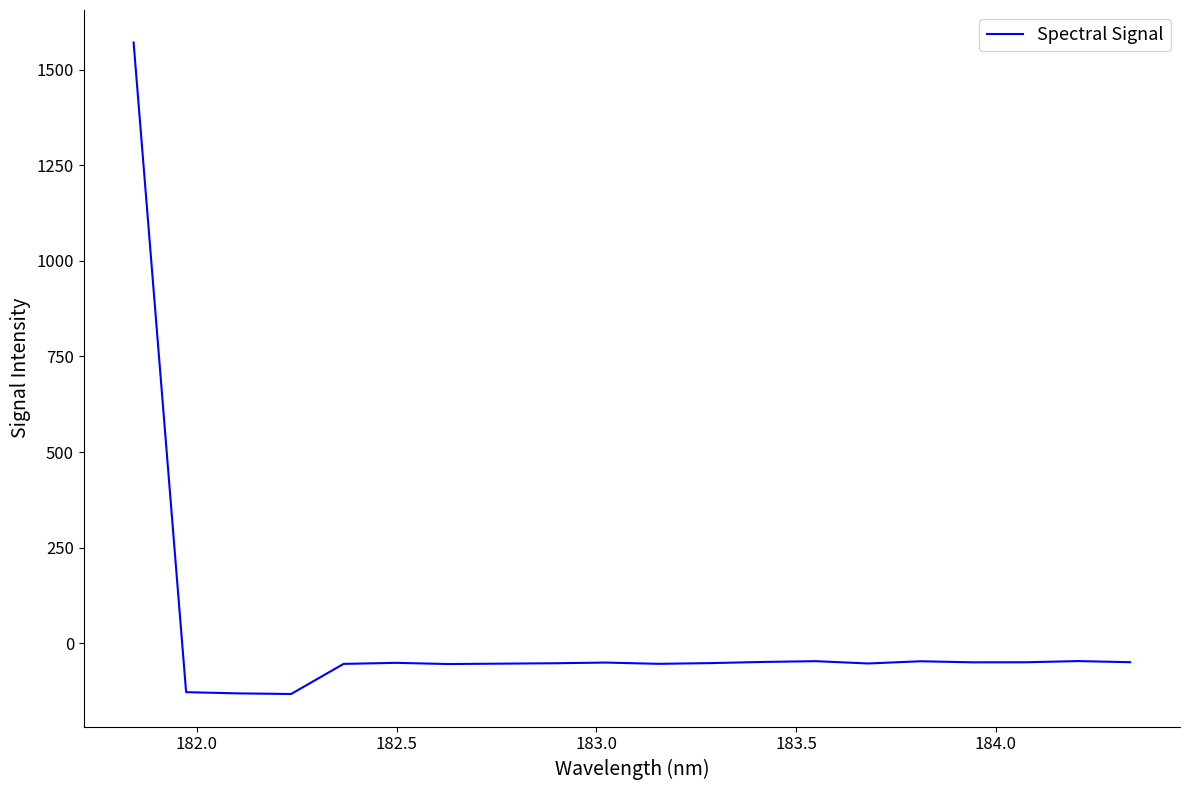

What is the maximum value shown in the chart?

1570.8